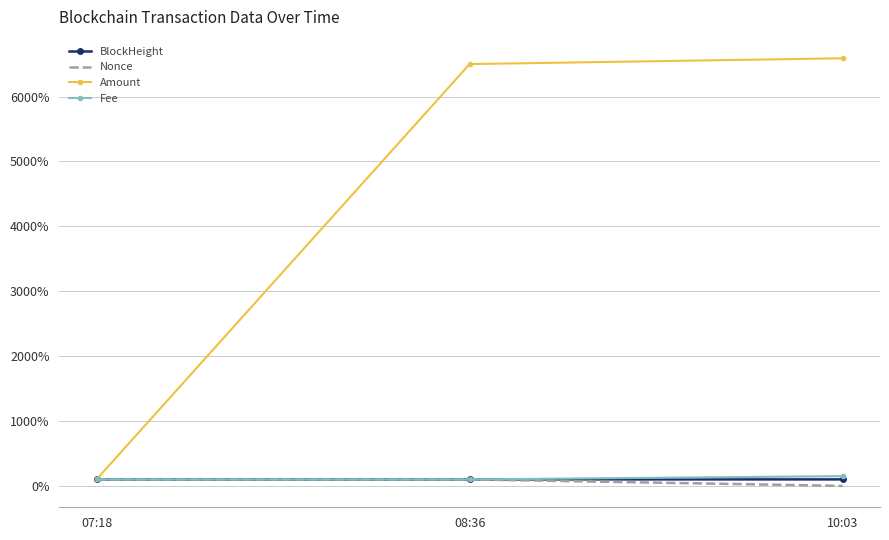

Which series changed the most between 07:18 and 10:03?

Amount